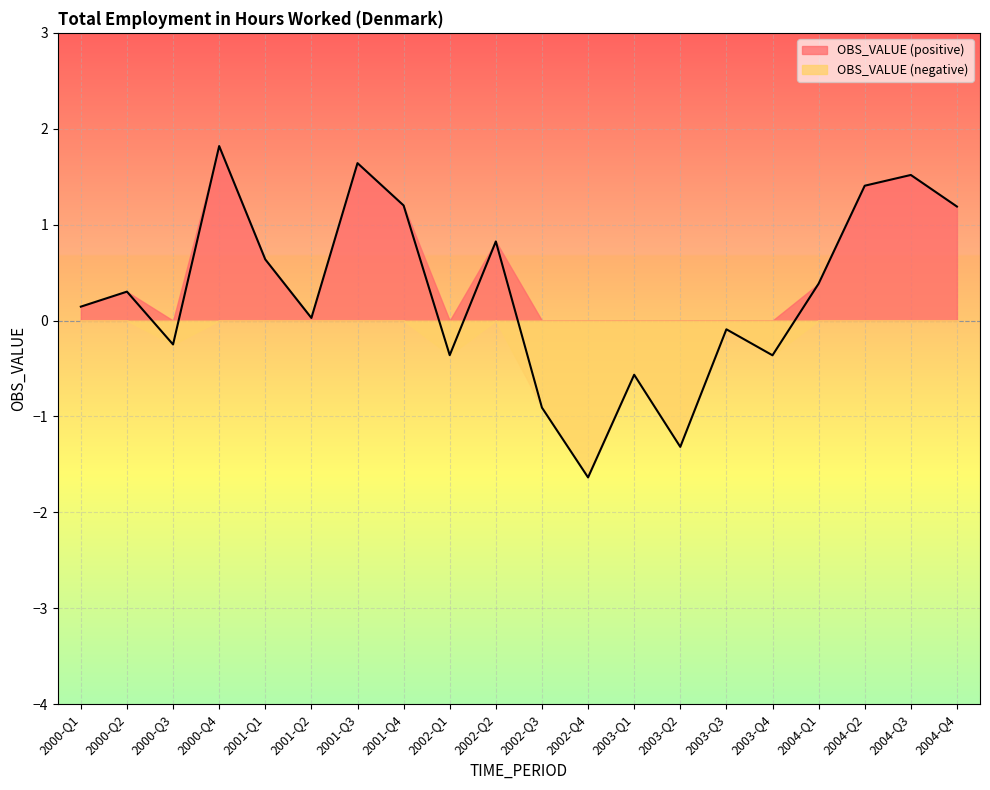

What is the change in value from 2003-Q1 to 2003-Q4?

+0.2